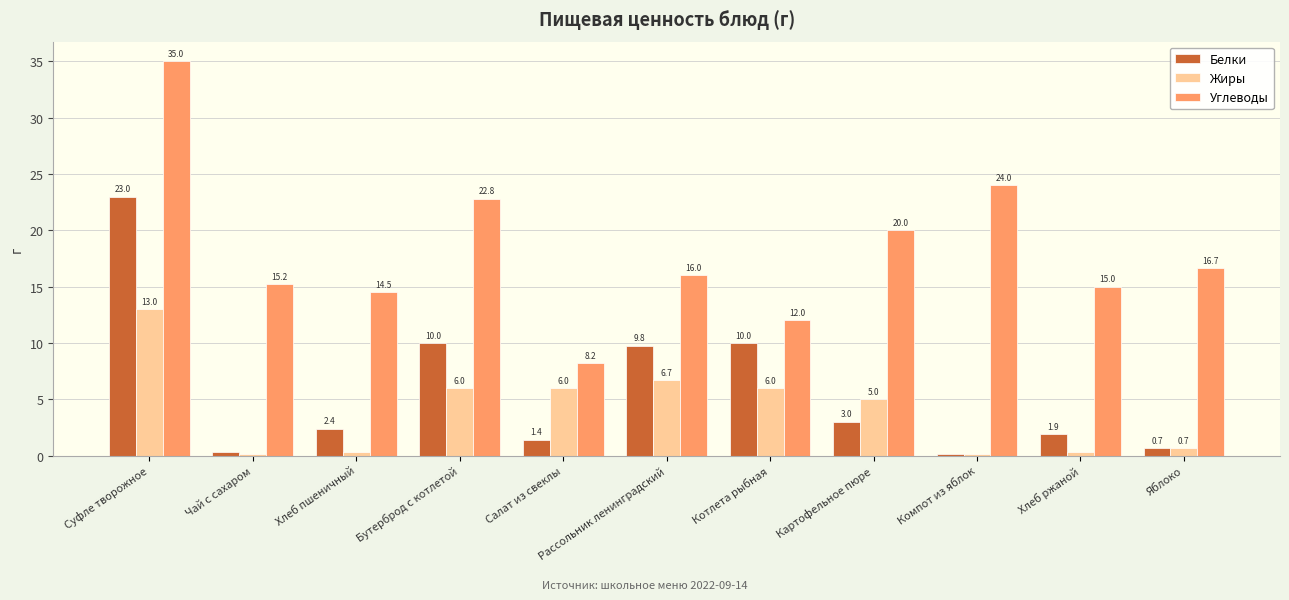

What value does the Углеводы series have at Котлета рыбная?

12.0